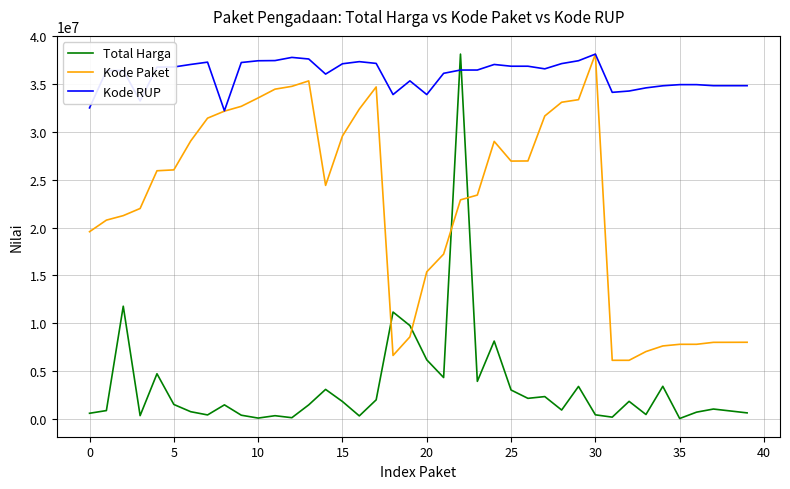

Which series has the largest range (max minus min)?

Total Harga